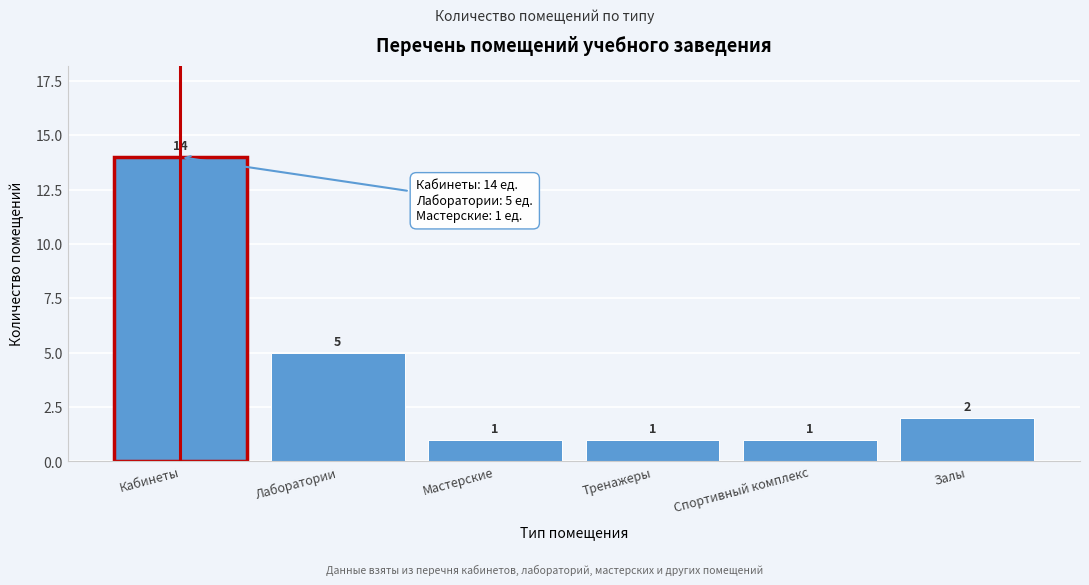

Reading left to right, list all the values displayed in this chart.

Кабинеты=14	Лаборатории=5	Мастерские=1	Тренажеры=1	Спортивный комплекс=1	Залы=2